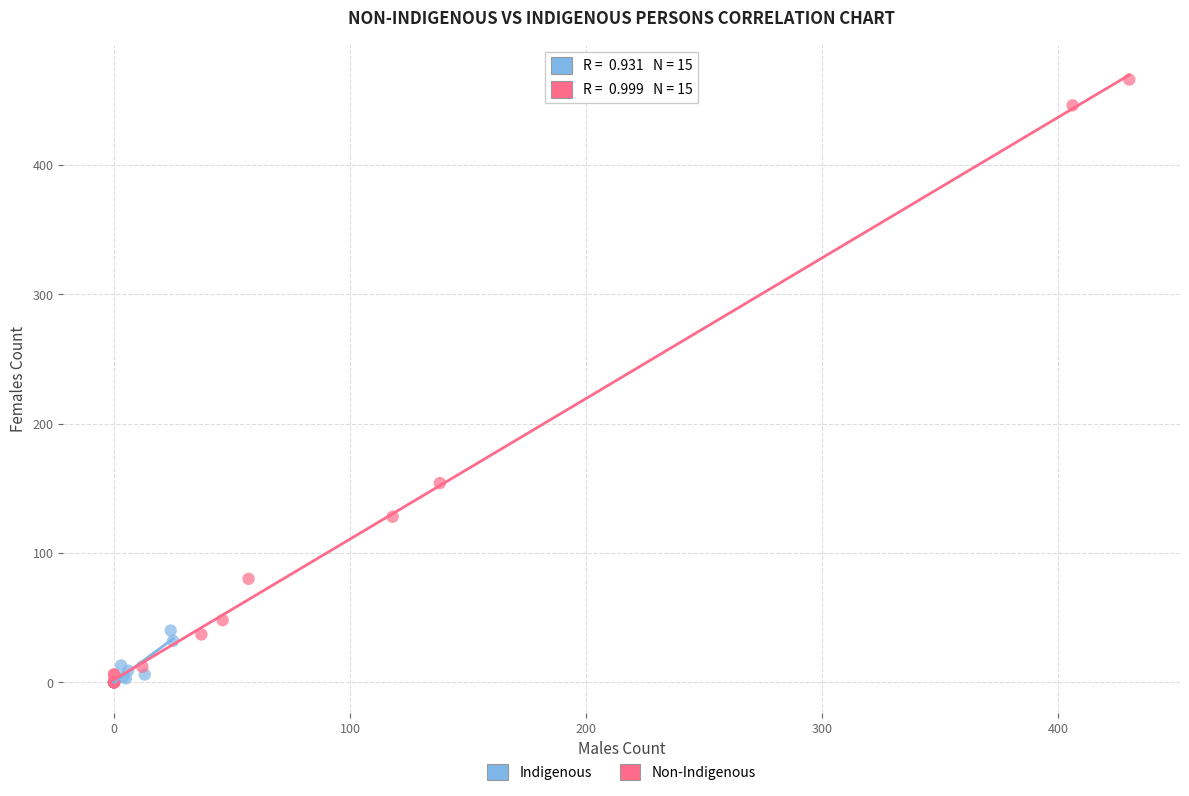

What are all the series names shown in the legend?

Indigenous, Non-Indigenous